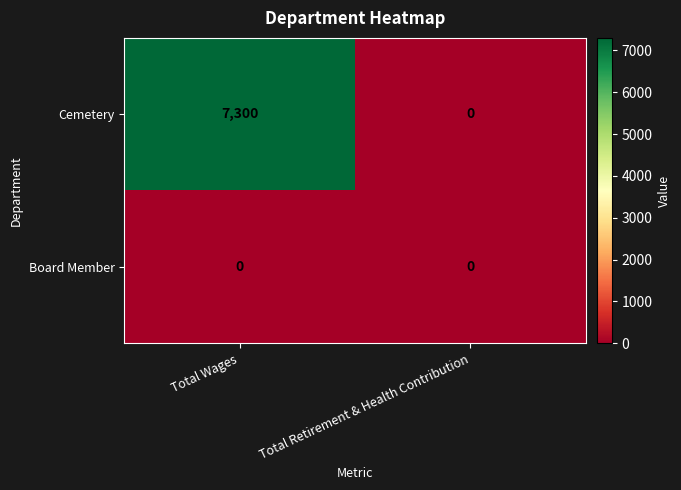

Rank the categories by Cemetery value from highest to lowest.

Total Wages, Total Retirement & Health Contribution